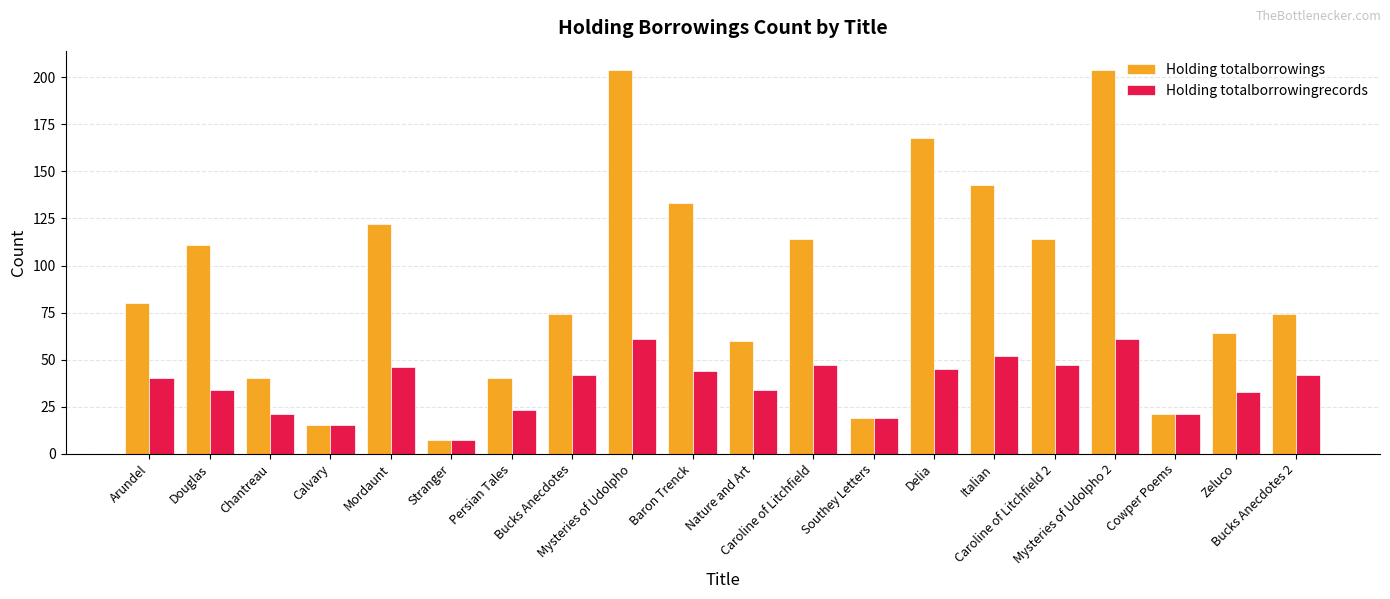

List the series in order of their peak value, highest first.

Holding totalborrowings, Holding totalborrowingrecords